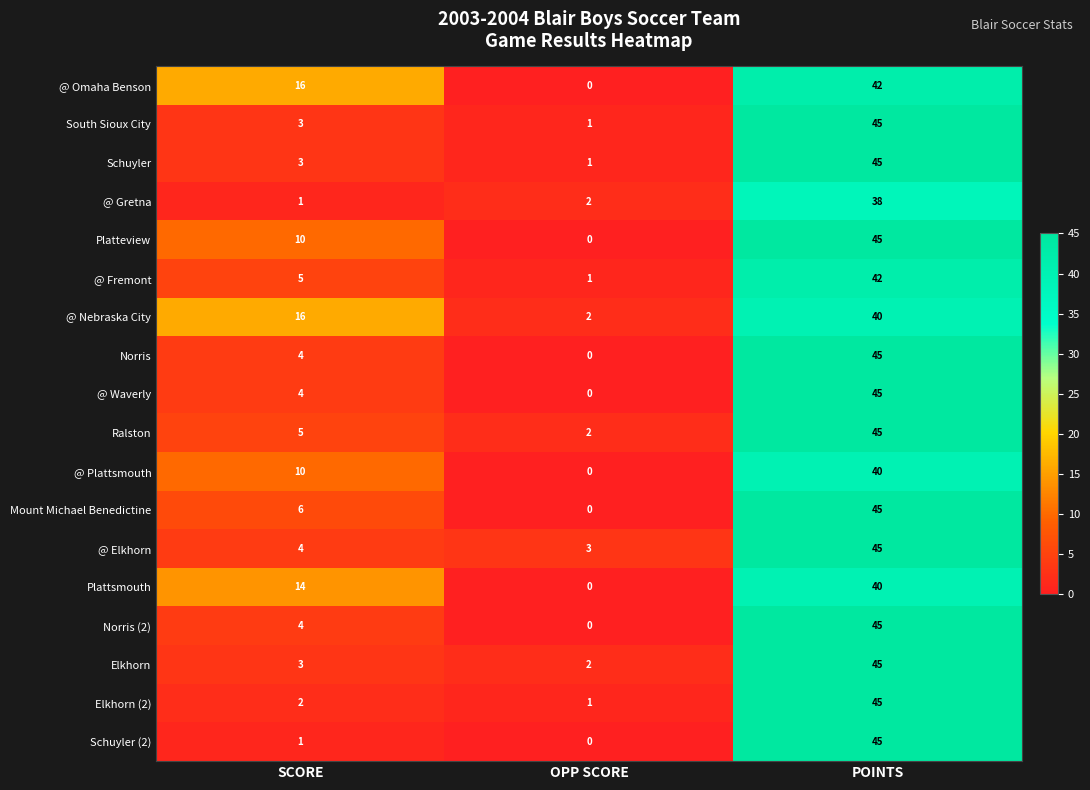

Where is Ralston nearest to the value 23?

SCORE